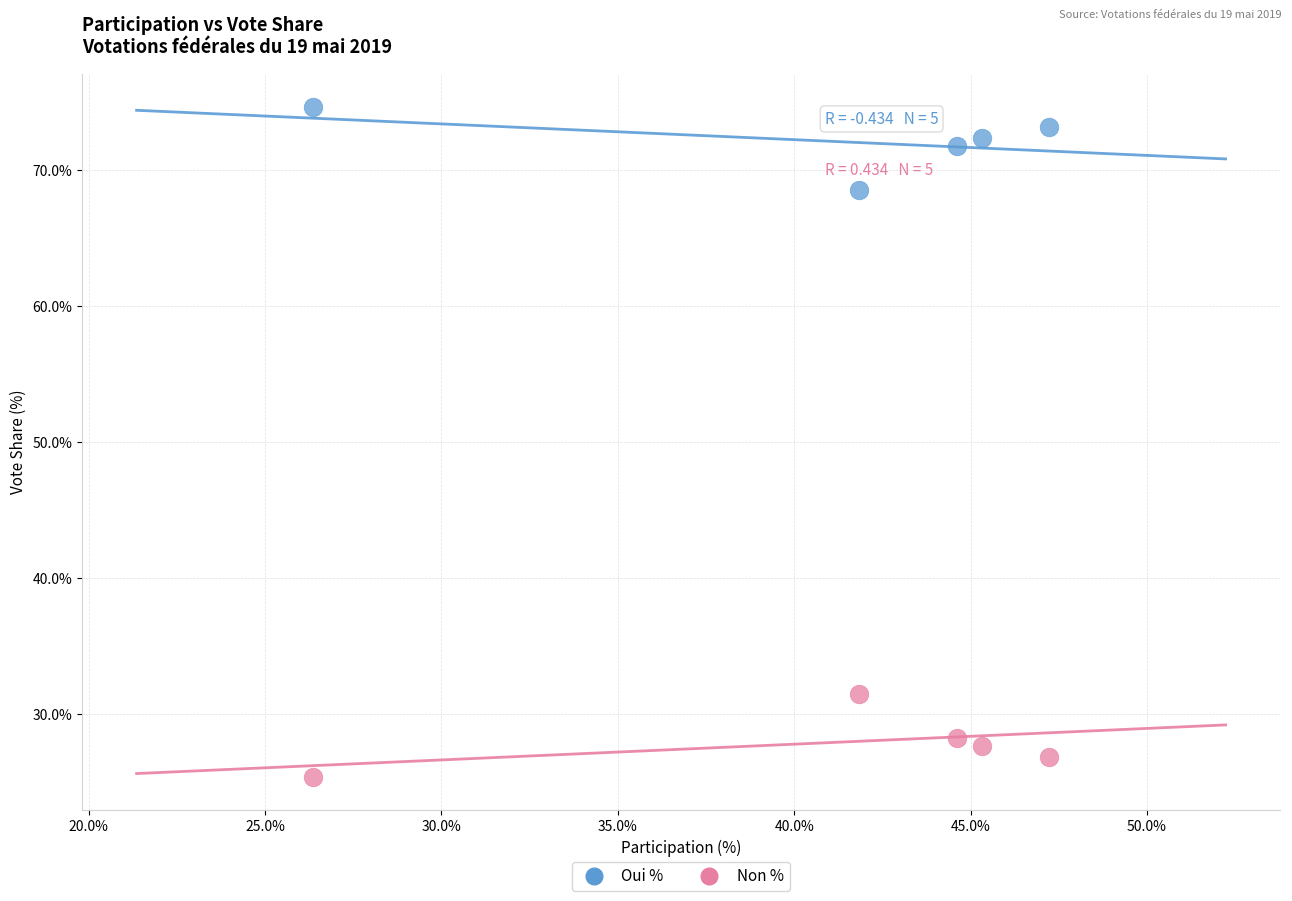

Across all data points, what is the average X value?

41.1